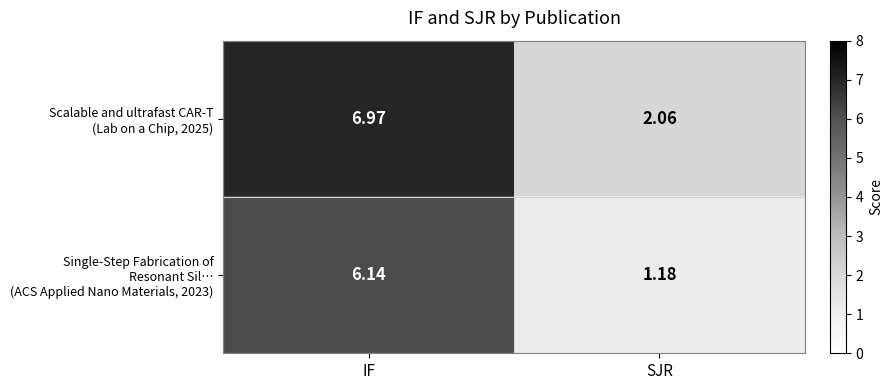

Which label corresponds to the largest value in the chart?

IF